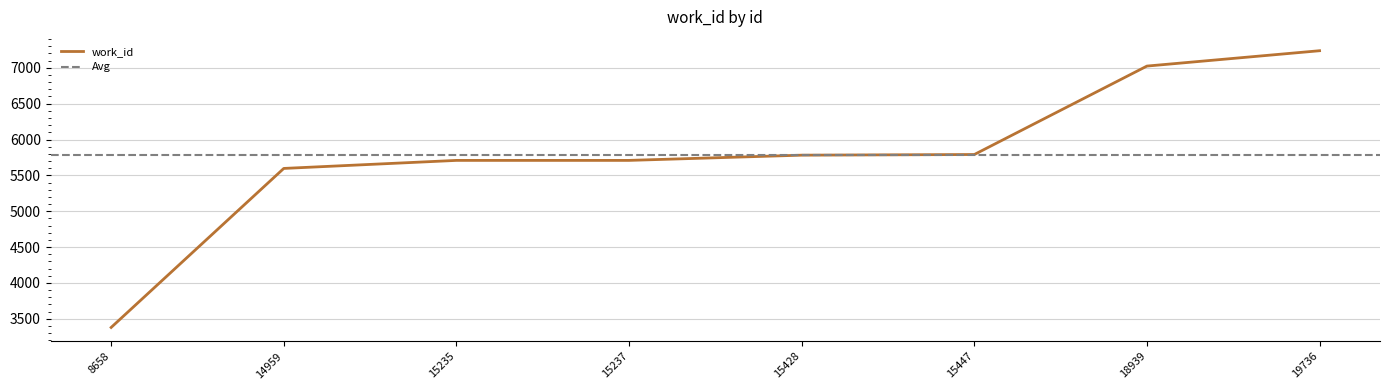

List the labels in order of value, largest first.

19736, 18939, 15447, 15428, 15235, 15237, 14959, 8658